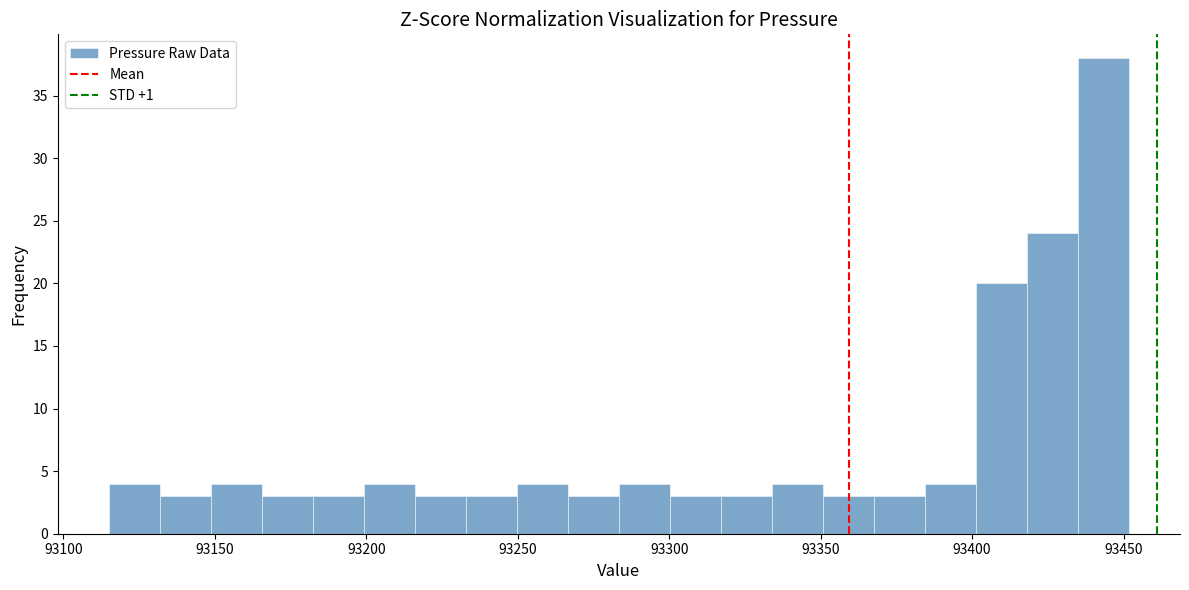

Around what value on the x-axis is the tallest bar? Give the approximate position of its centre, as read against the axis.

93445